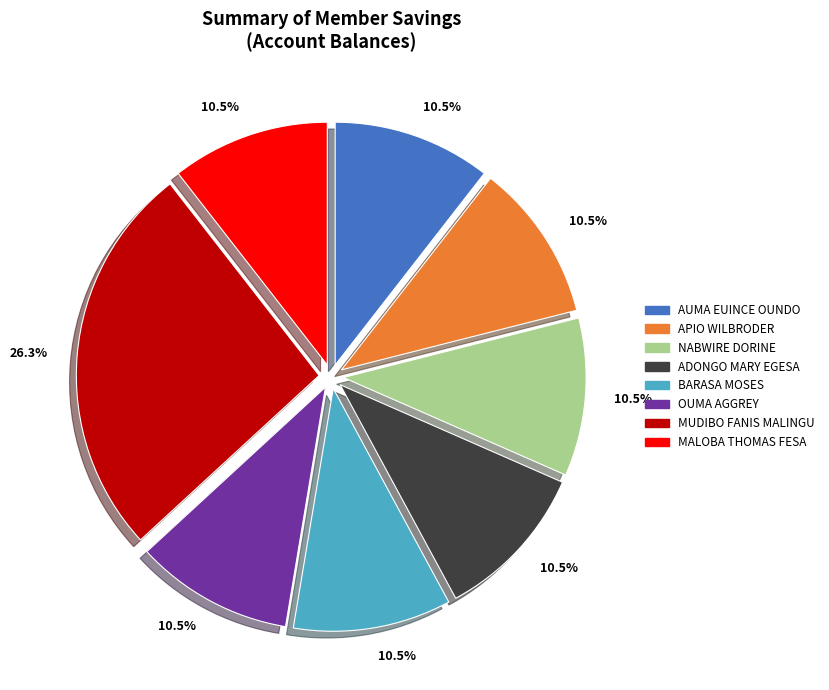

Is there any slice that represents more than half of the pie?

No